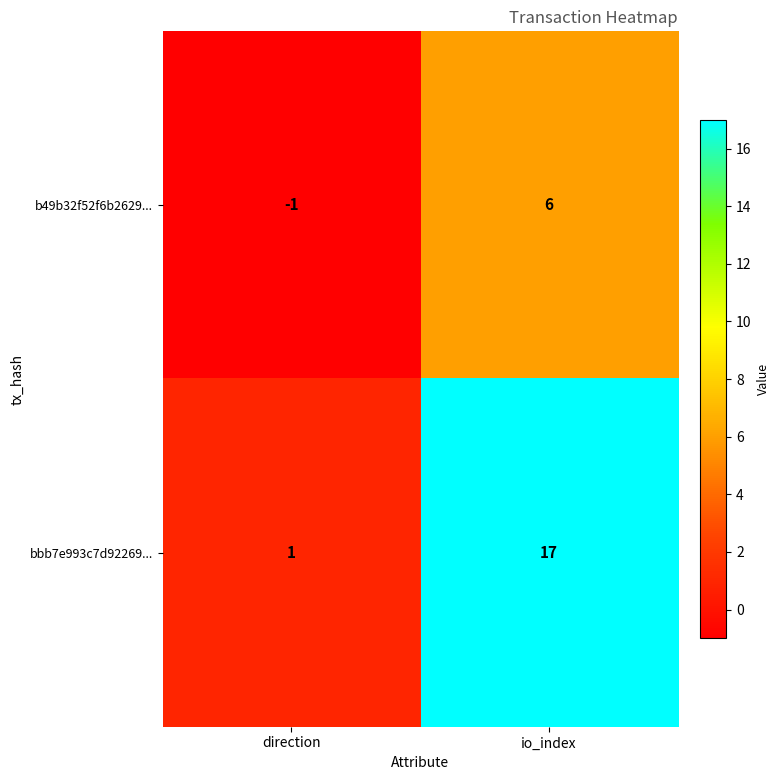

Reading left to right, list all the values displayed in this chart.

b49b32f52f6b2629...: direction=-1	io_index=6
bbb7e993c7d92269...: direction=1	io_index=17